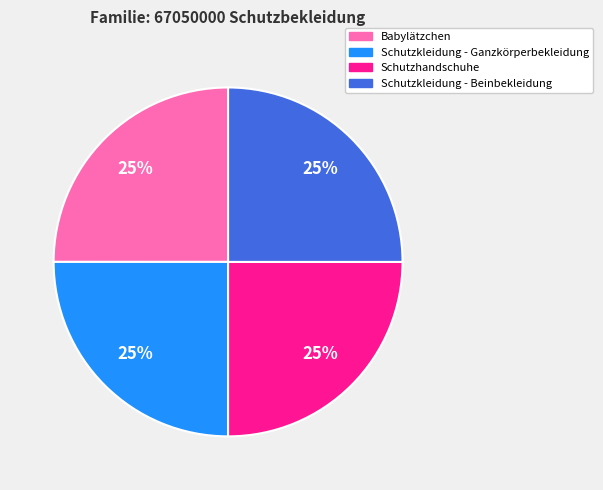

What is the ratio of the value at Babylätzchen to the value at Schutzhandschuhe?

1.0